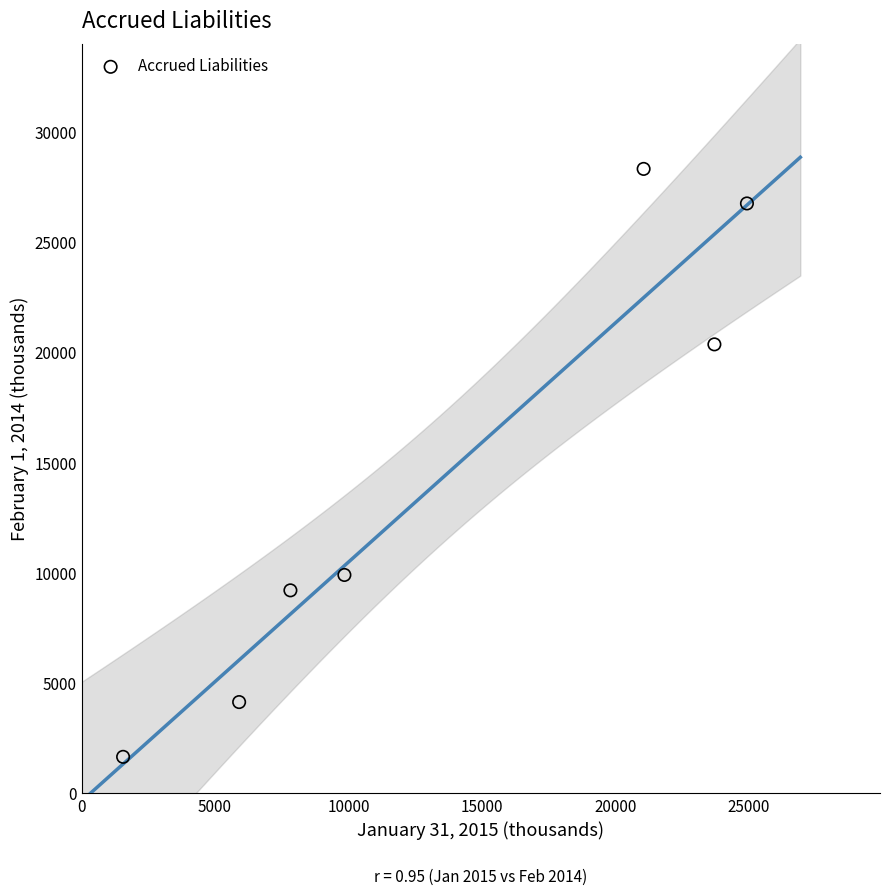

What is the average X value?

13544